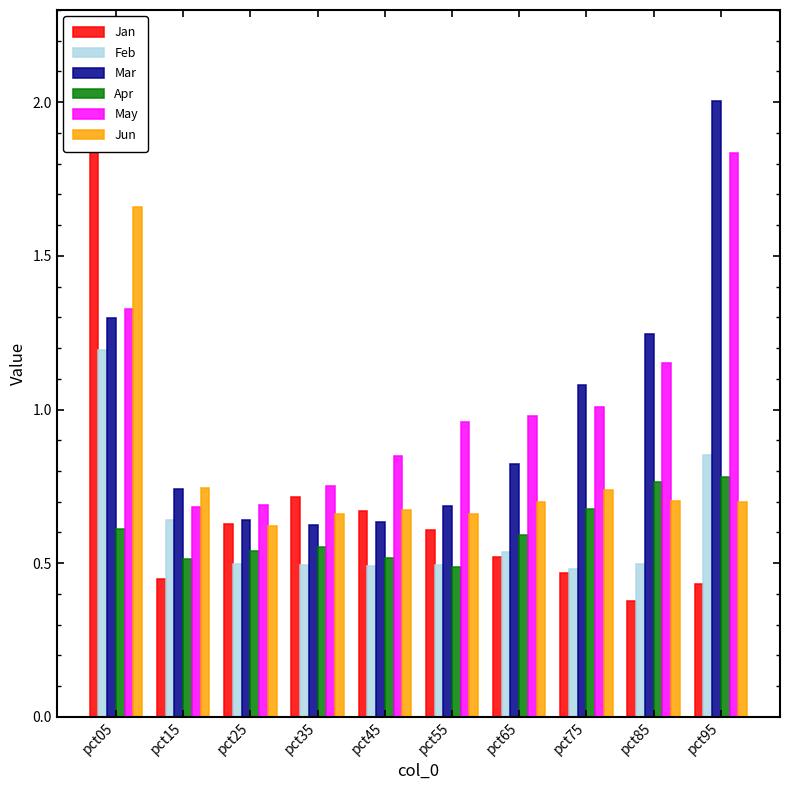

What is the difference between the highest and lowest values at pct95?

1.6